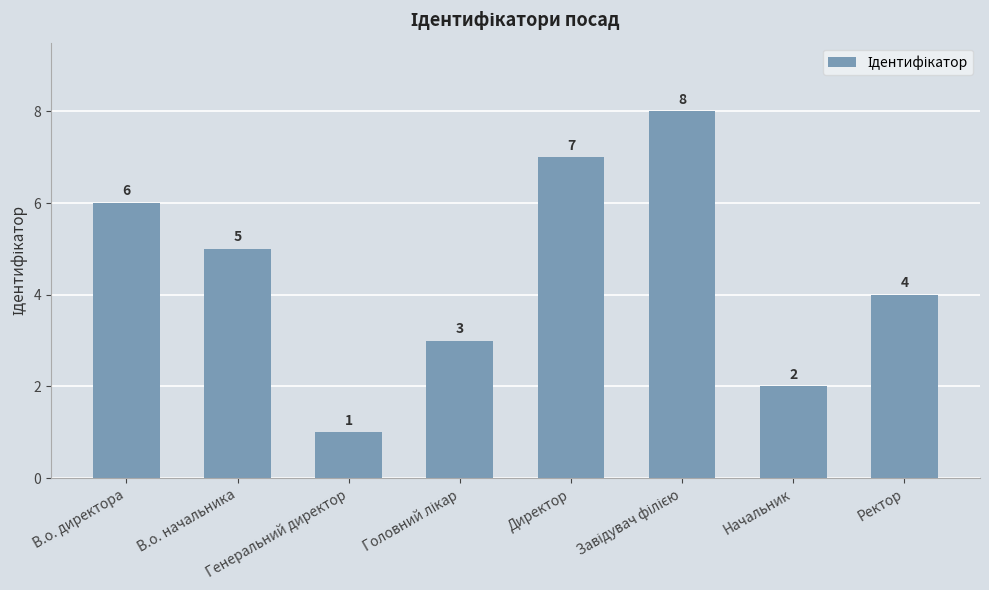

Which category has the lowest value across all series?

Генеральний директор